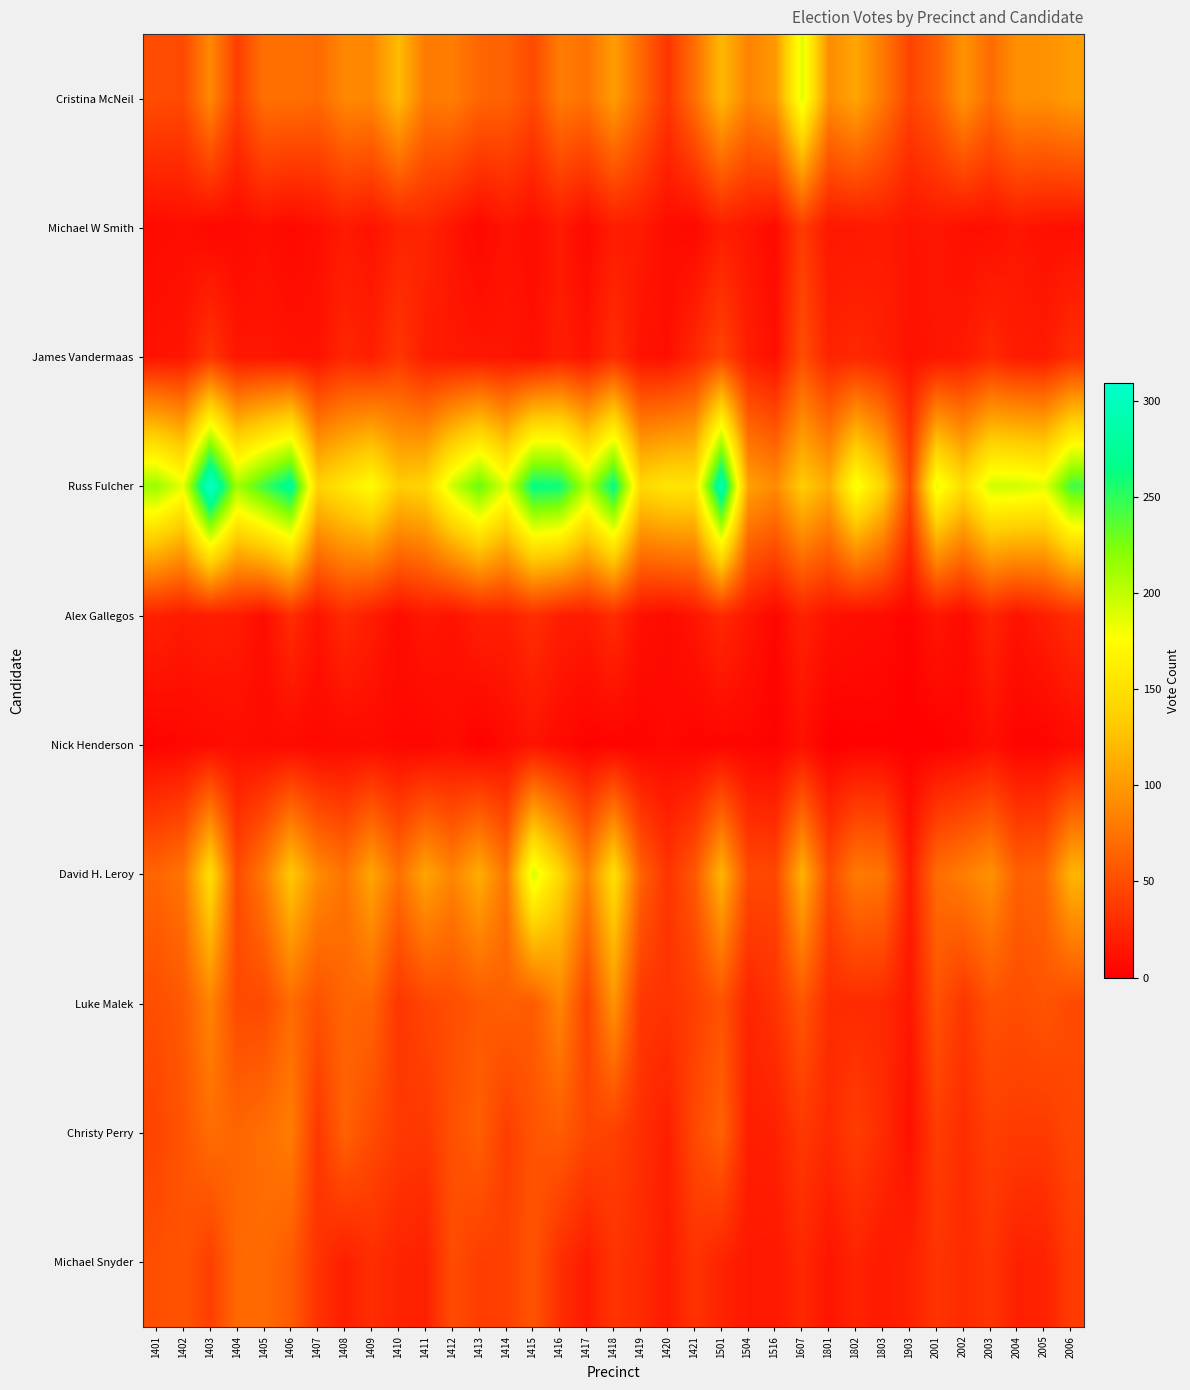

At 1412, list the series in order from largest to smallest.

Russ Fulcher, David H. Leroy, Cristina McNeil, Christy Perry, Luke Malek, Michael Snyder, James Vandermaas, Michael W Smith, Alex Gallegos, Nick Henderson